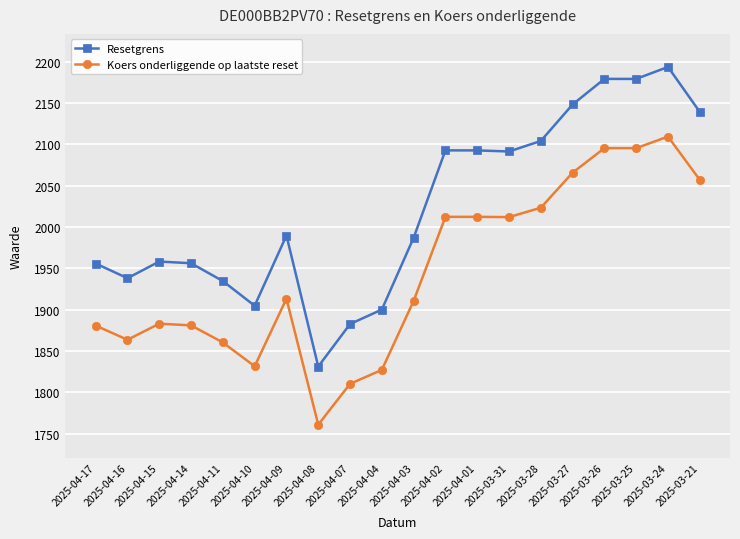

Rank the series by their maximum value, from lowest to highest.

Koers onderliggende op laatste reset, Resetgrens